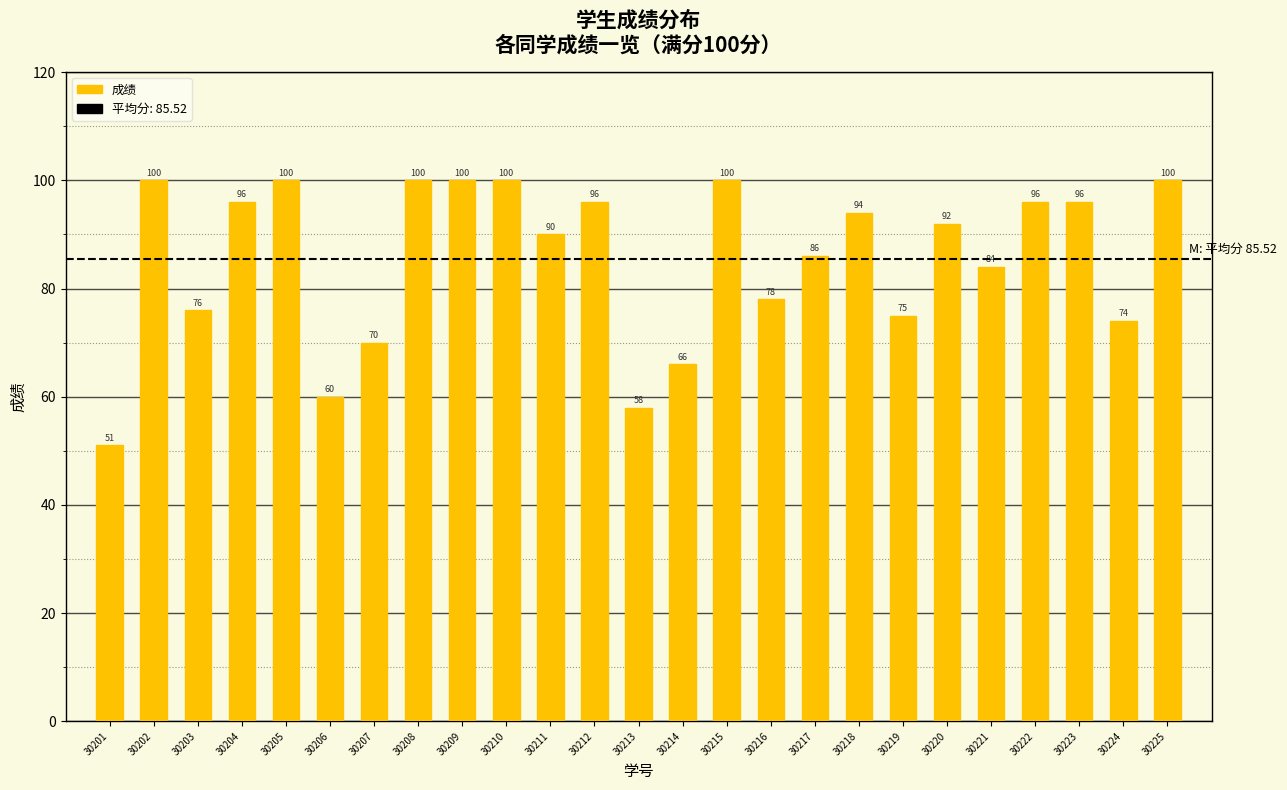

Approximately how many times larger is the value at 30218 compared to 30209?

0.9